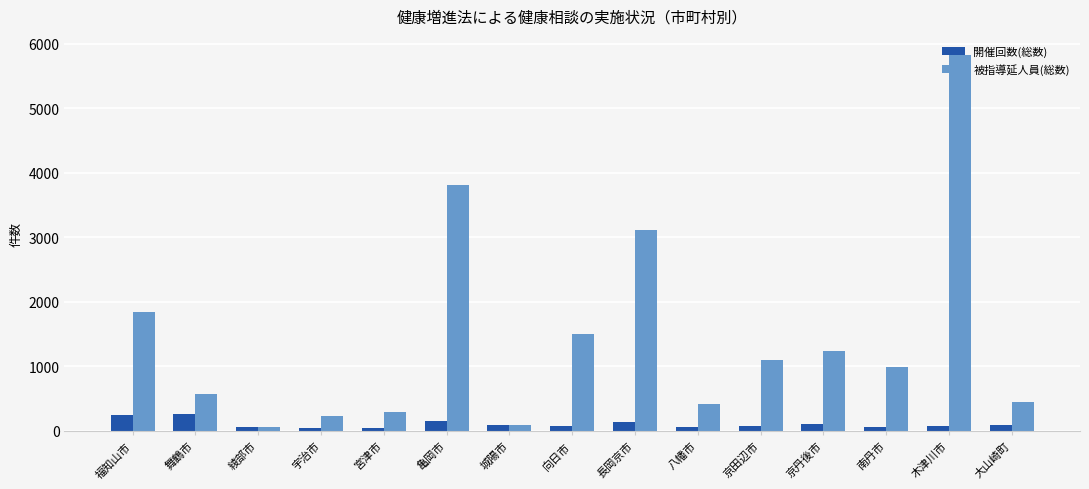

What is the minimum value shown in the chart?

39